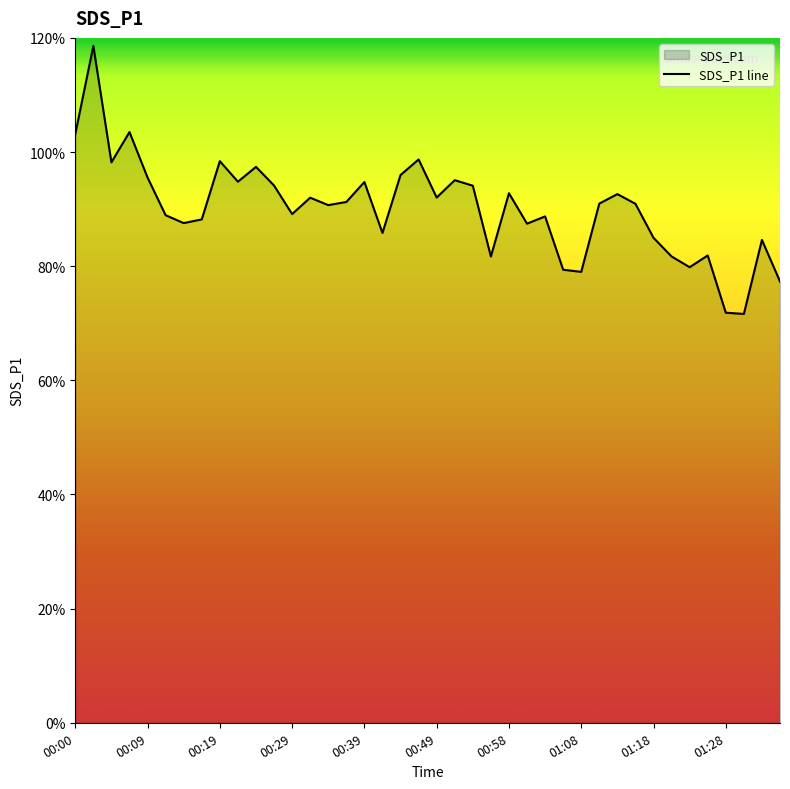

What is the greatest value displayed?

118.6